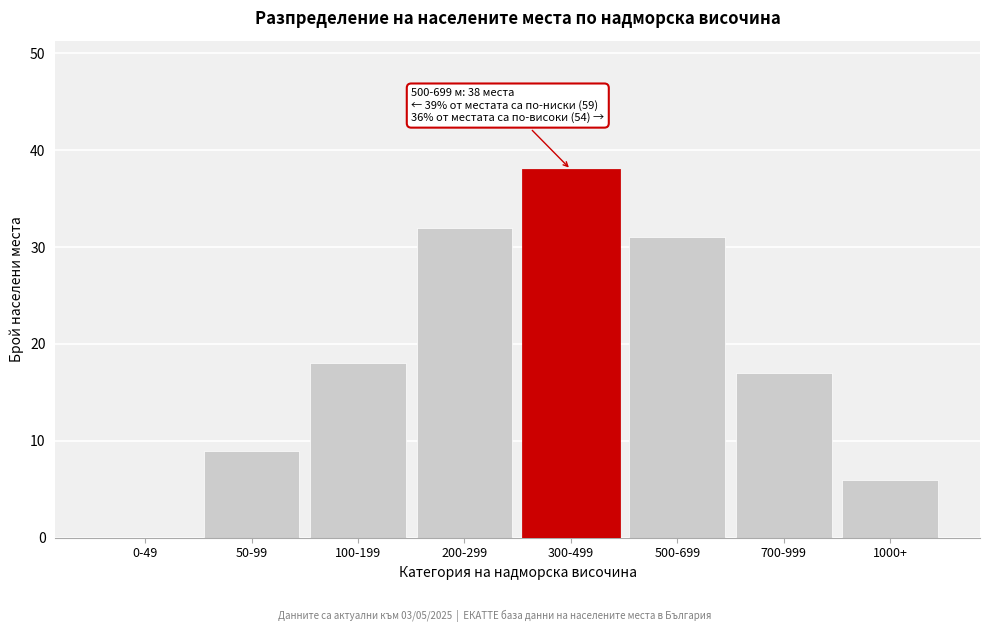

Reading left to right, transcribe all the data shown in this chart.

0-49=0	50-99=9	100-199=18	200-299=32	300-499=38	500-699=31	700-999=17	1000+=6